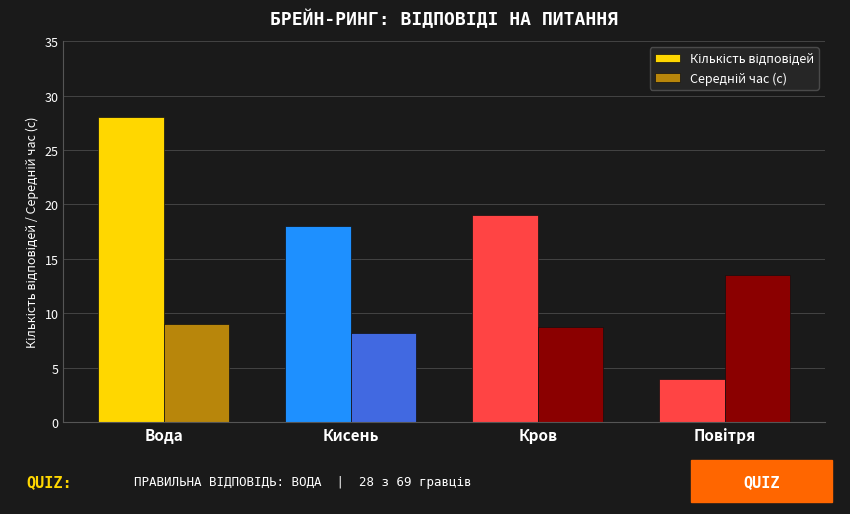

How many distinct data groups are displayed?

2